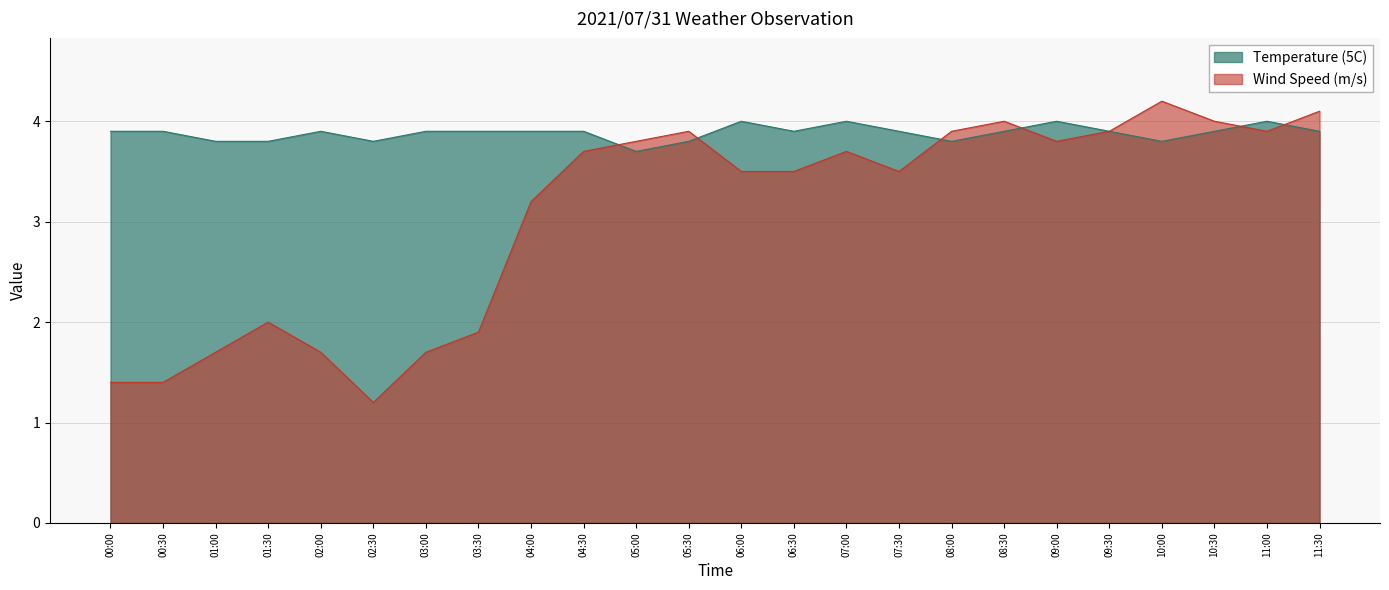

What position from the left is 01:00?

3